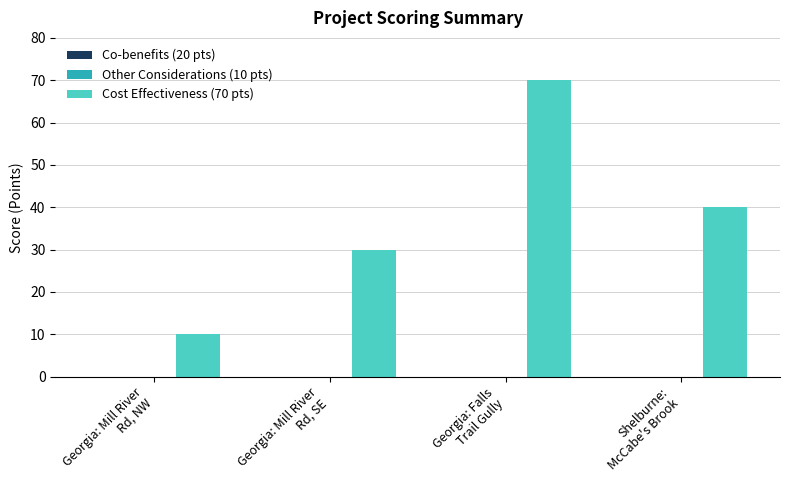

What position from the right is Georgia: Mill River
Rd, NW?

4